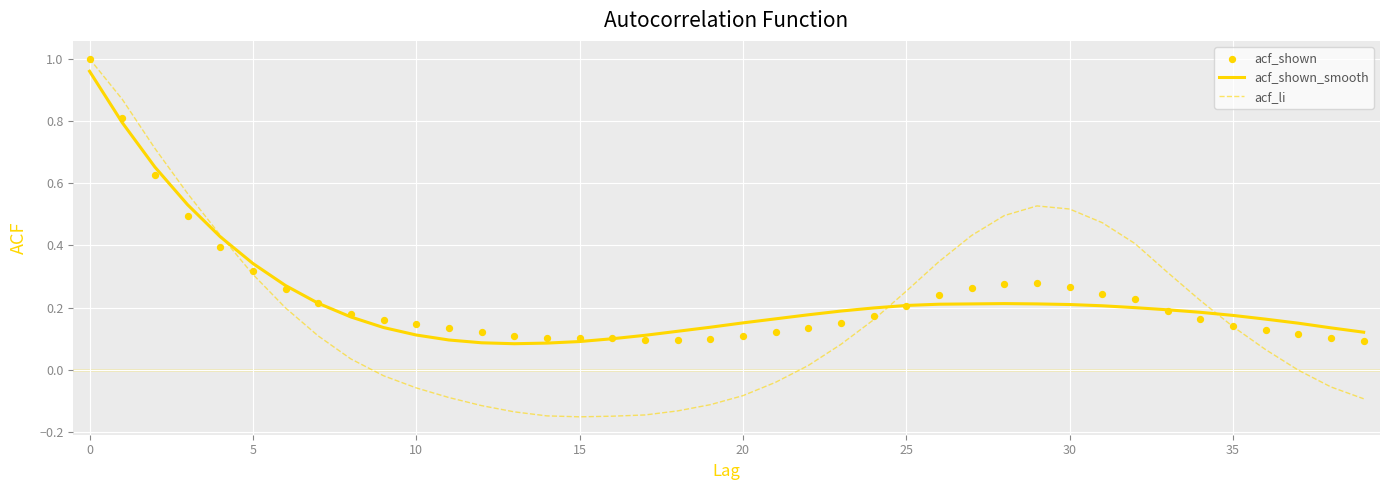

Which series contains the lowest Y value?

acf_li